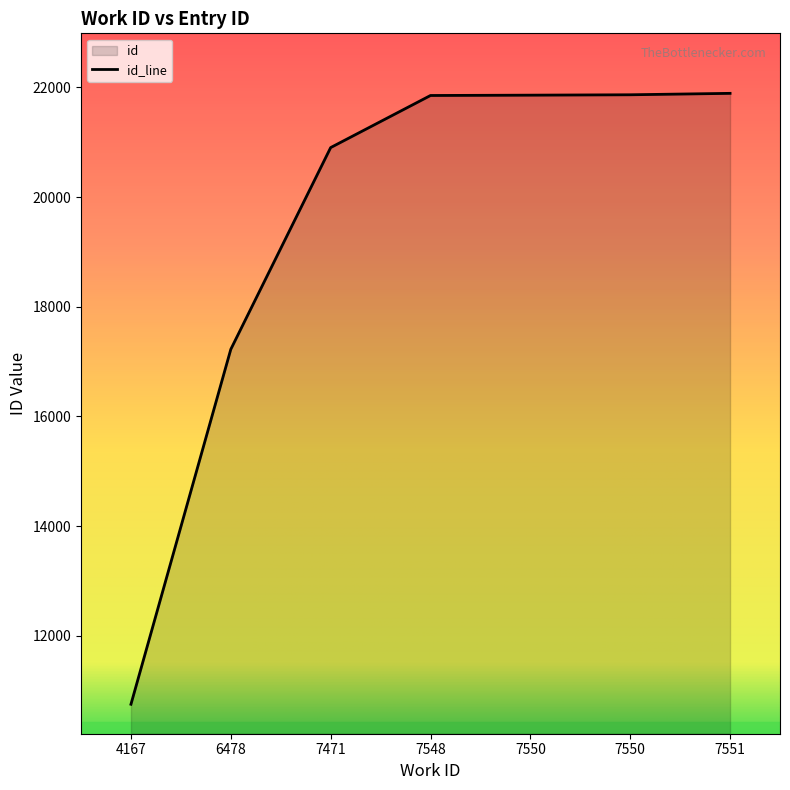

Is it true that the value at 7471 is 20904?

True